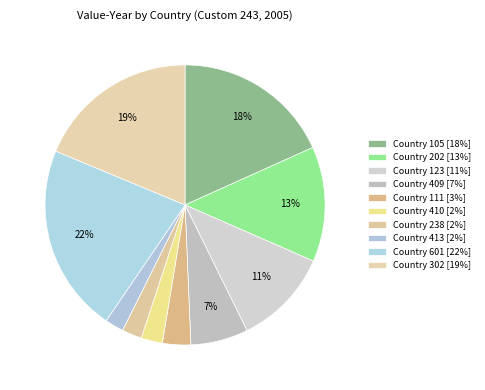

The Country 302 slice represents 19% of the pie. True or false?

True